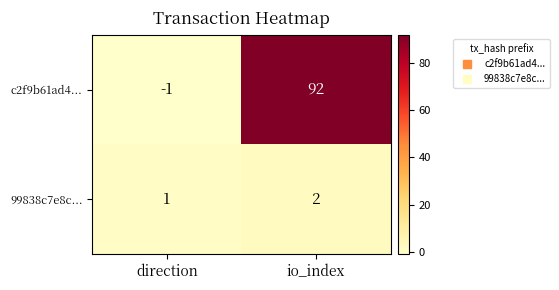

Where is c2f9b61ad4... nearest to the value 45?

direction